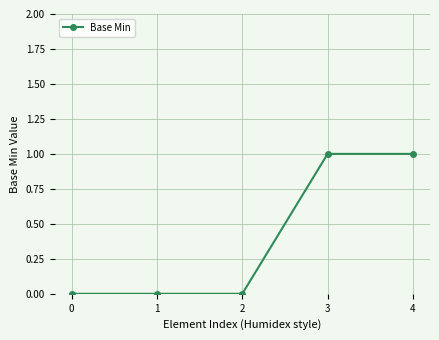

How many values are between 0 and 1?

5